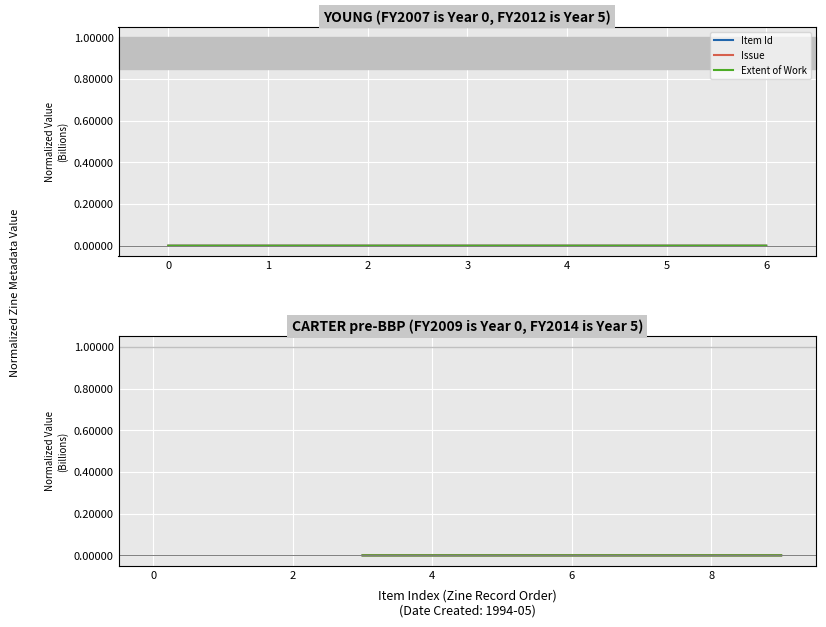

Is this an area chart (filled region under the line)?

No